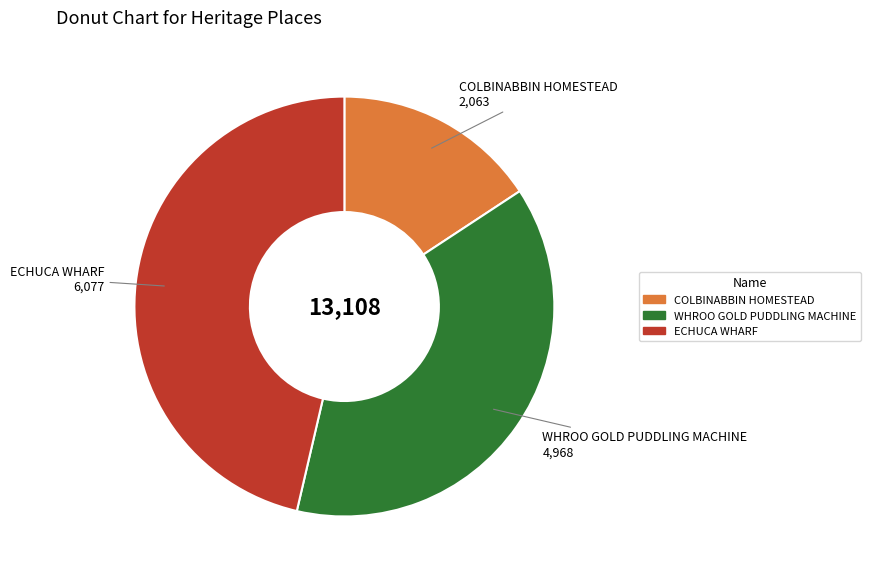

Rank the categories by value from lowest to highest.

COLBINABBIN HOMESTEAD, WHROO GOLD PUDDLING MACHINE, ECHUCA WHARF